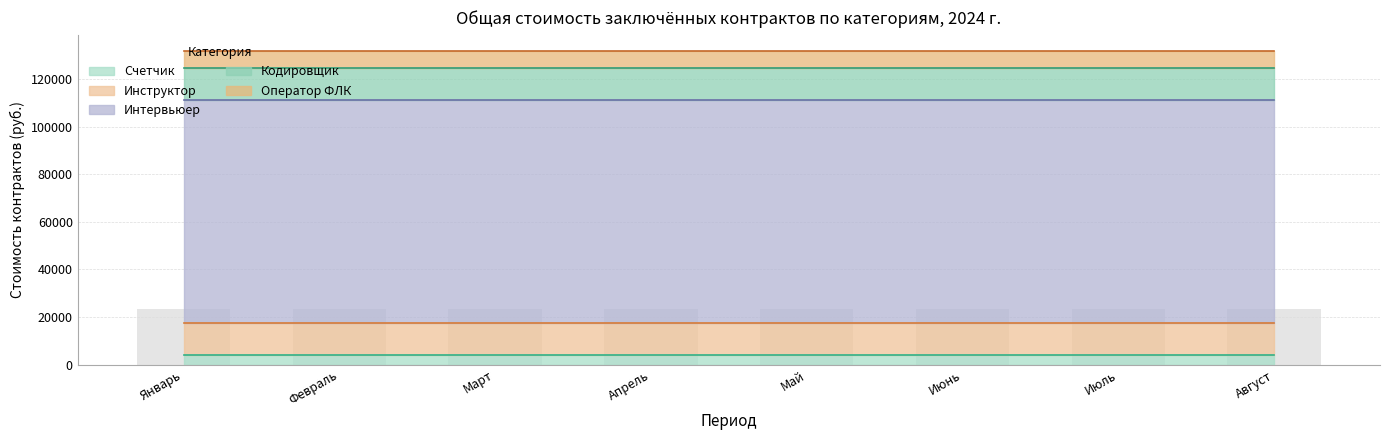

At which category is the sum across all series the highest?

Январь